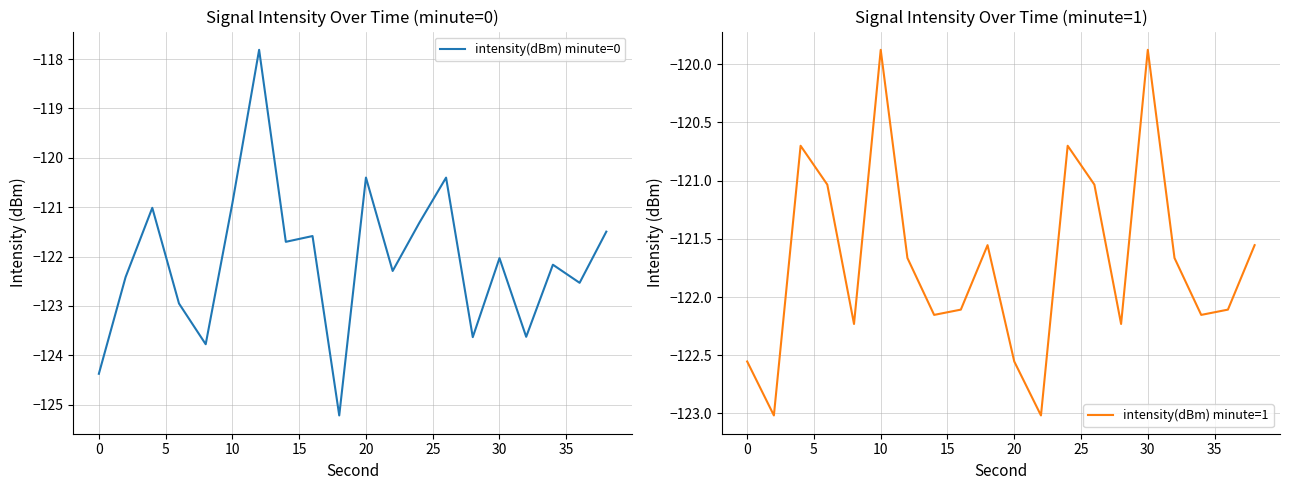

The intensity(dBm) minute=0 series shows -46.8 at 10. True or false?

False